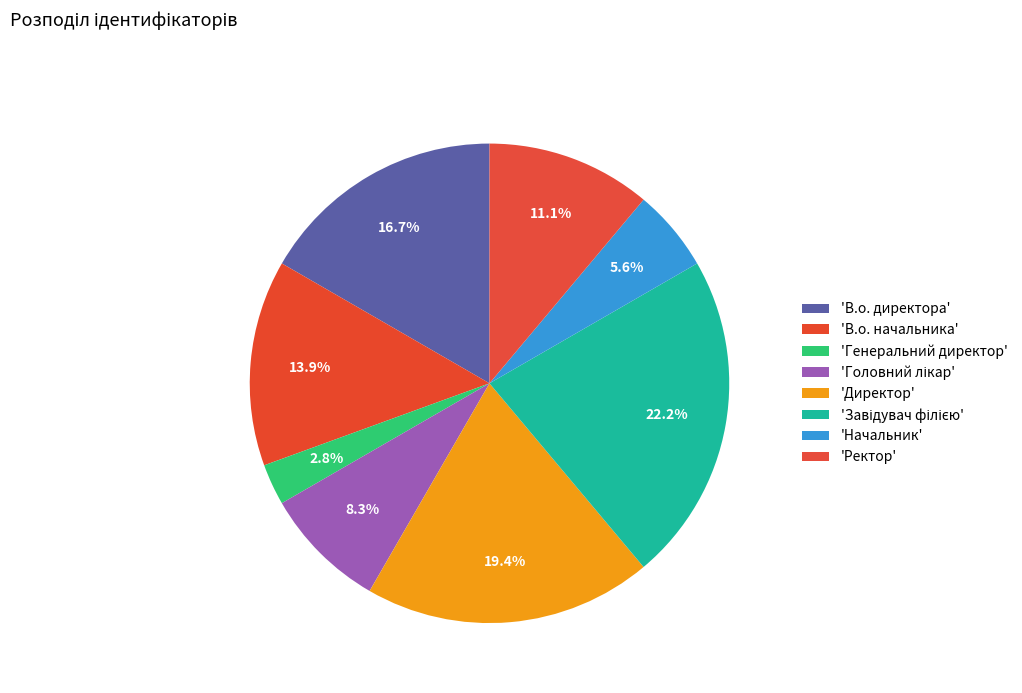

How many slices are in this pie chart?

8